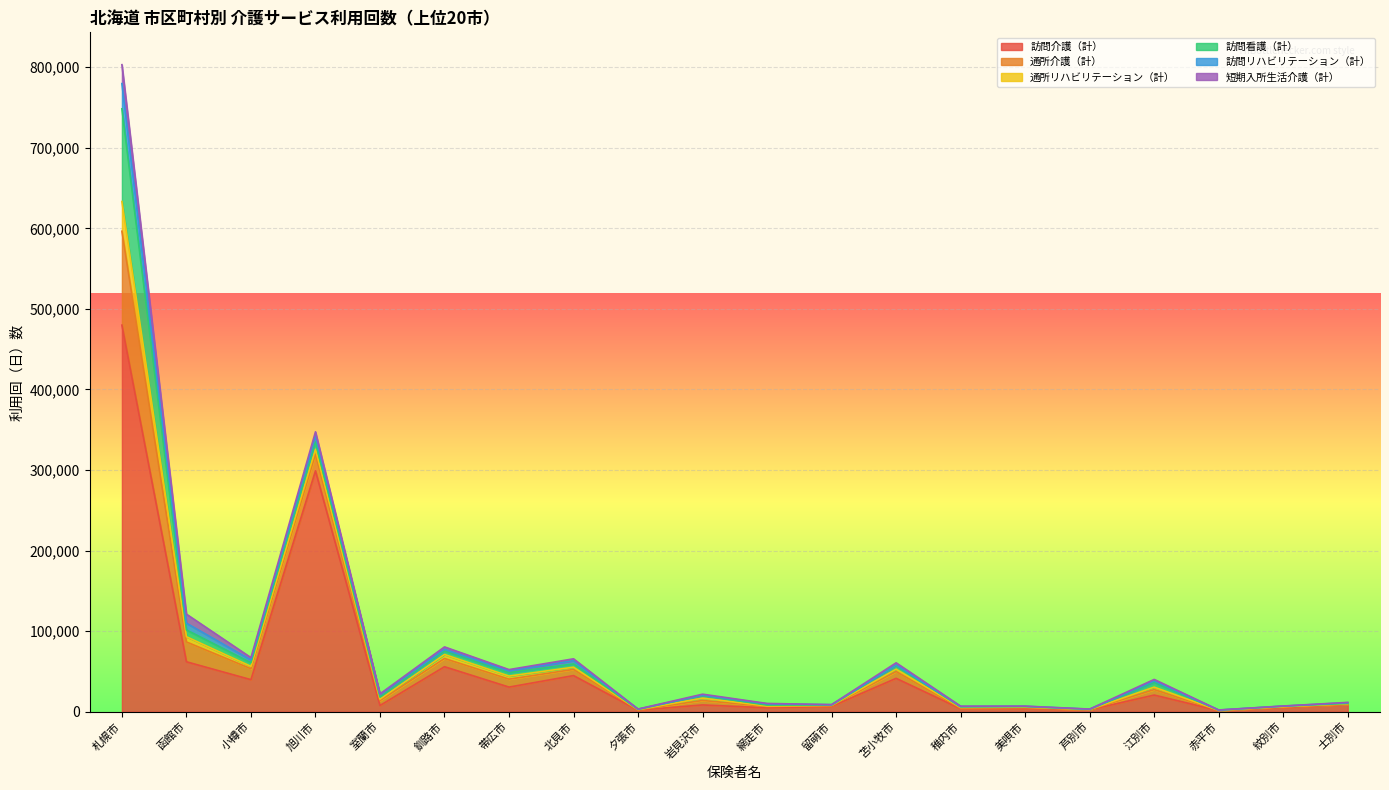

What is the difference between the 通所介護（計） values at 苫小牧市 and 網走市?

6834